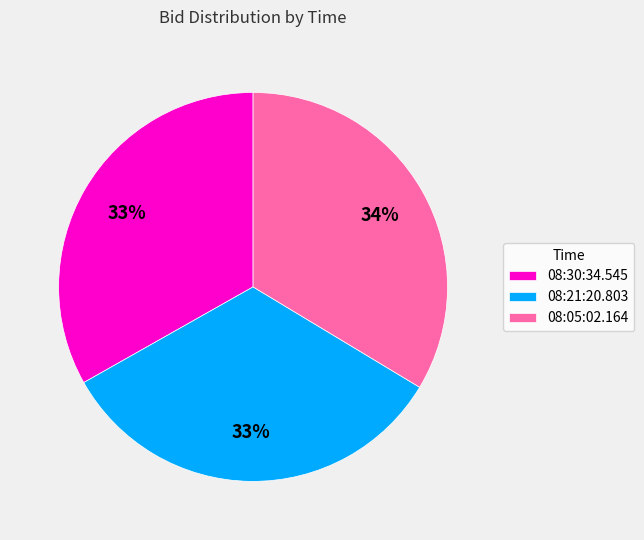

Count the number of slices in the pie.

3